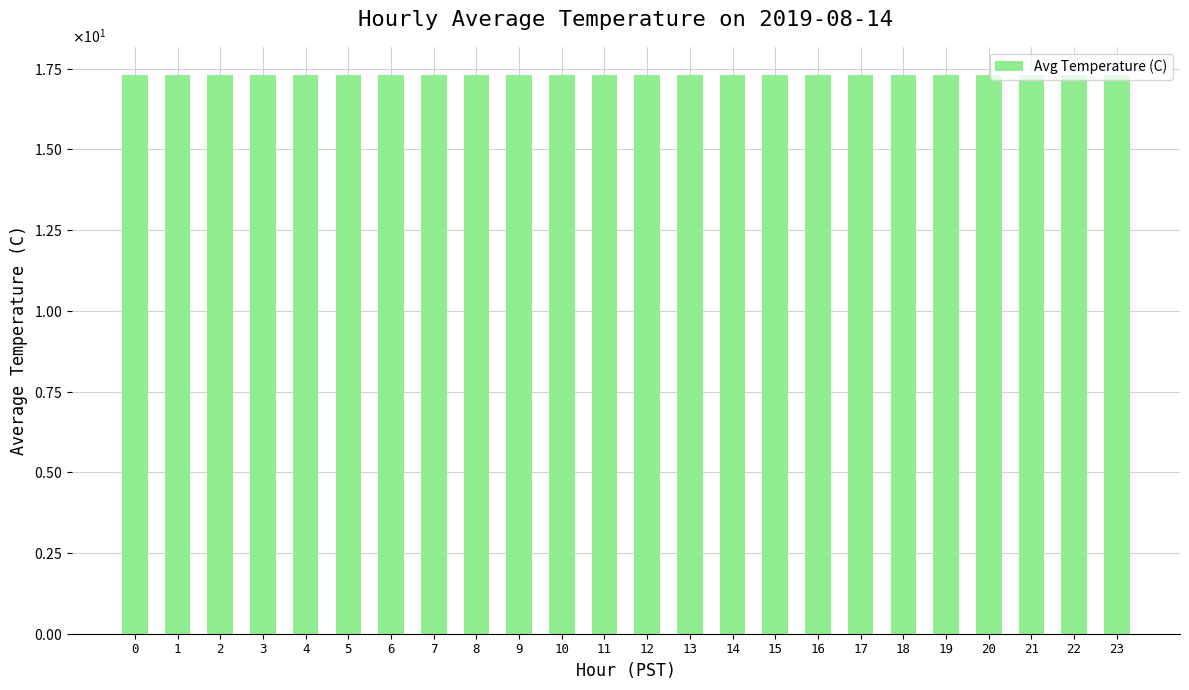

List the labels in order of value, largest first.

1, 2, 3, 4, 5, 6, 7, 8, 9, 10, 11, 12, 13, 14, 15, 16, 17, 18, 19, 20, 21, 22, 23, 0